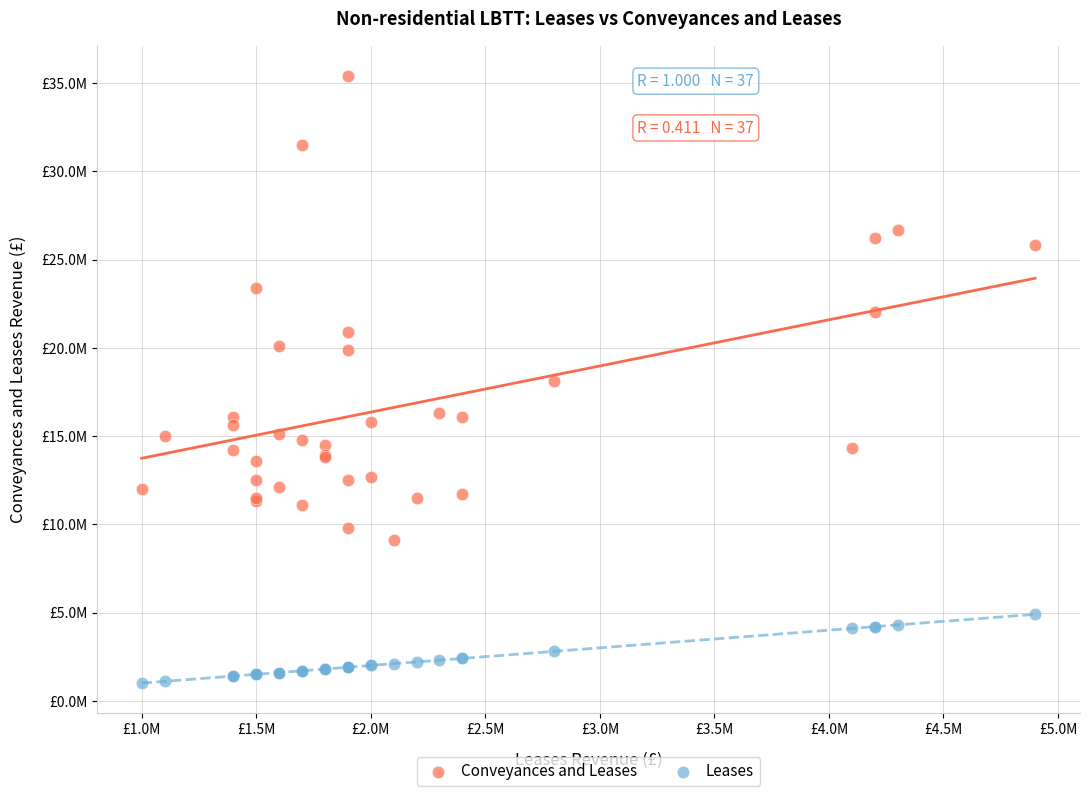

Which series reaches the maximum Y coordinate?

Conveyances and Leases